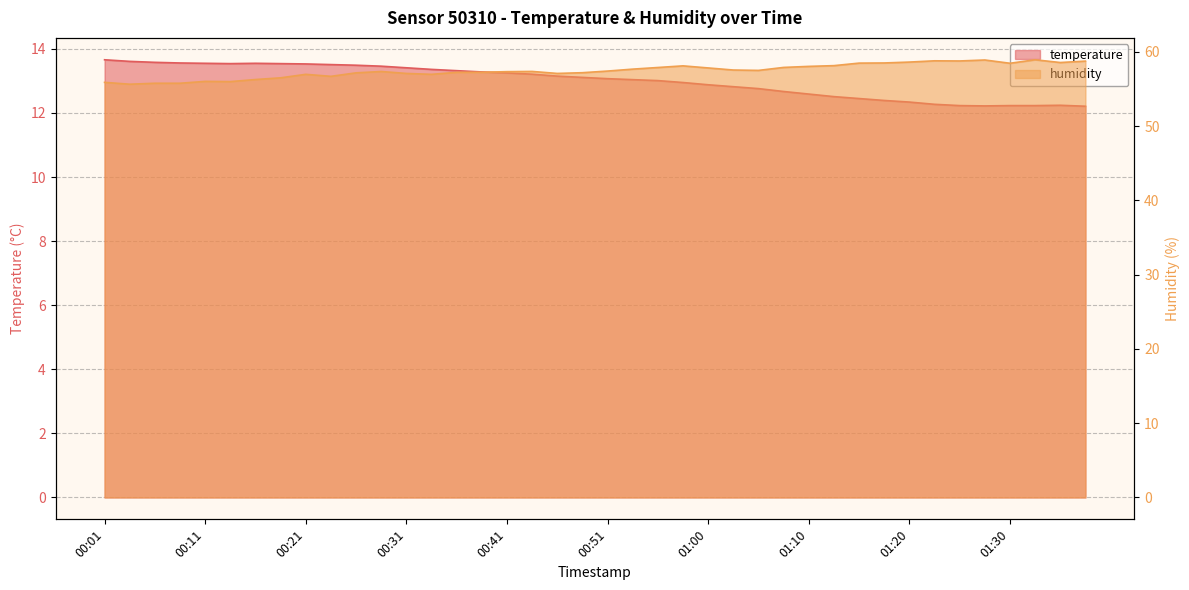

Which series has the largest total across all categories?

humidity